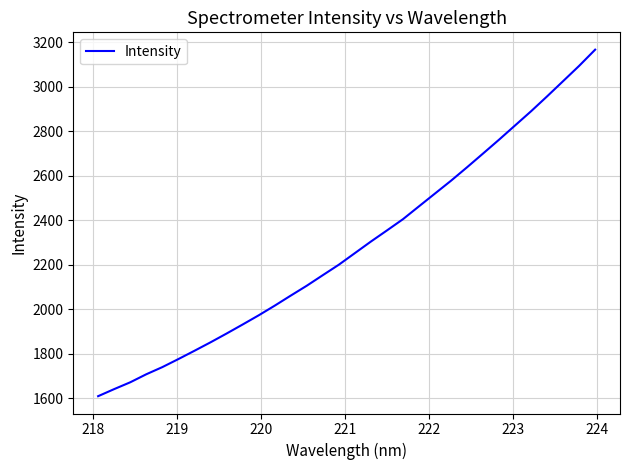

What is the difference between the maximum and minimum values?

1555.7